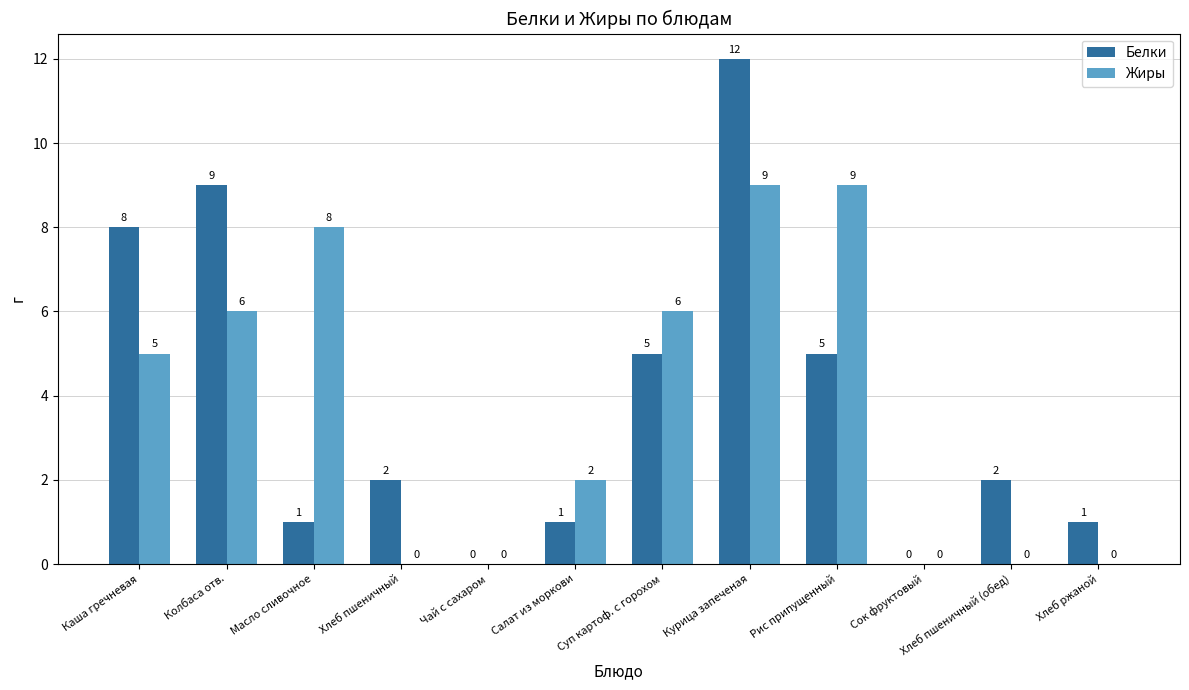

Reading right to left, what are all the values shown in this chart?

Белки: Хлеб ржаной=1	Хлеб пшеничный (обед)=2	Сок фруктовый=0	Рис припущенный=5	Курица запеченая=12	Суп картоф. с горохом=5	Салат из моркови=1	Чай с сахаром=0	Хлеб пшеничный=2	Масло сливочное=1	Колбаса отв.=9	Каша гречневая=8
Жиры: Хлеб ржаной=0	Хлеб пшеничный (обед)=0	Сок фруктовый=0	Рис припущенный=9	Курица запеченая=9	Суп картоф. с горохом=6	Салат из моркови=2	Чай с сахаром=0	Хлеб пшеничный=0	Масло сливочное=8	Колбаса отв.=6	Каша гречневая=5